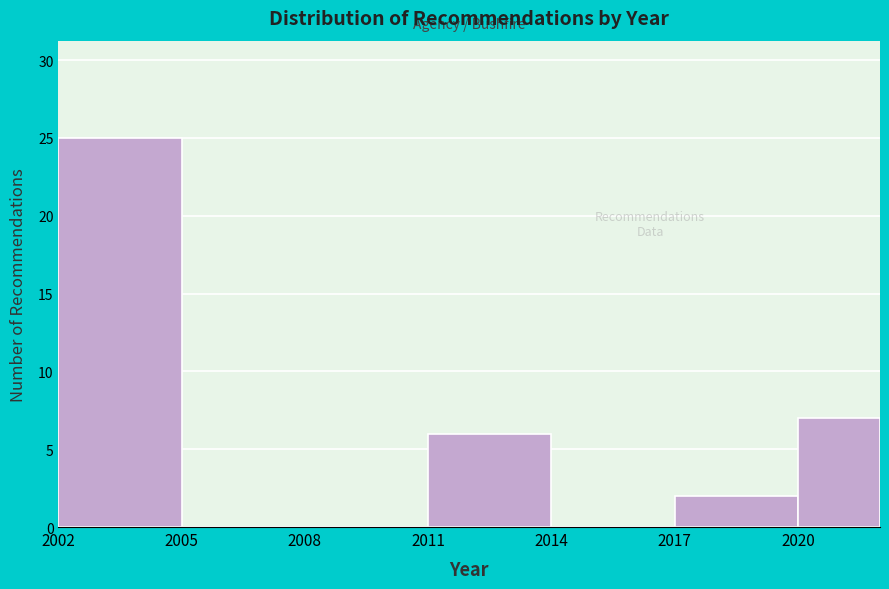

Reading left to right, transcribe this chart: for each bar, give the range it covers on the x-axis and its height. The values are not printed on the chart, so give them approximately, as read against the axis.

2002 to 2005: 25
2005 to 2008: 0
2008 to 2011: 0
2011 to 2014: 6
2014 to 2017: 0
2017 to 2020: 2
2020 to 2022: 7